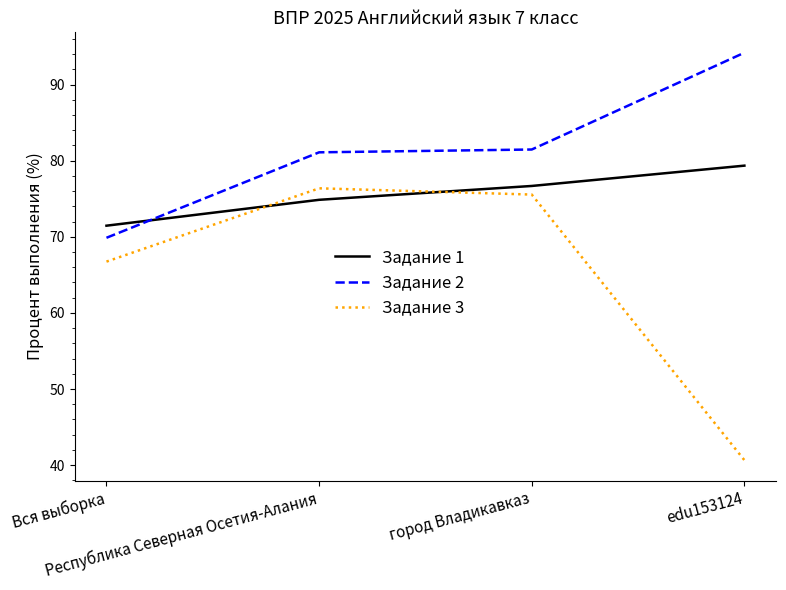

Which series has the widest spread of values?

Задание 3